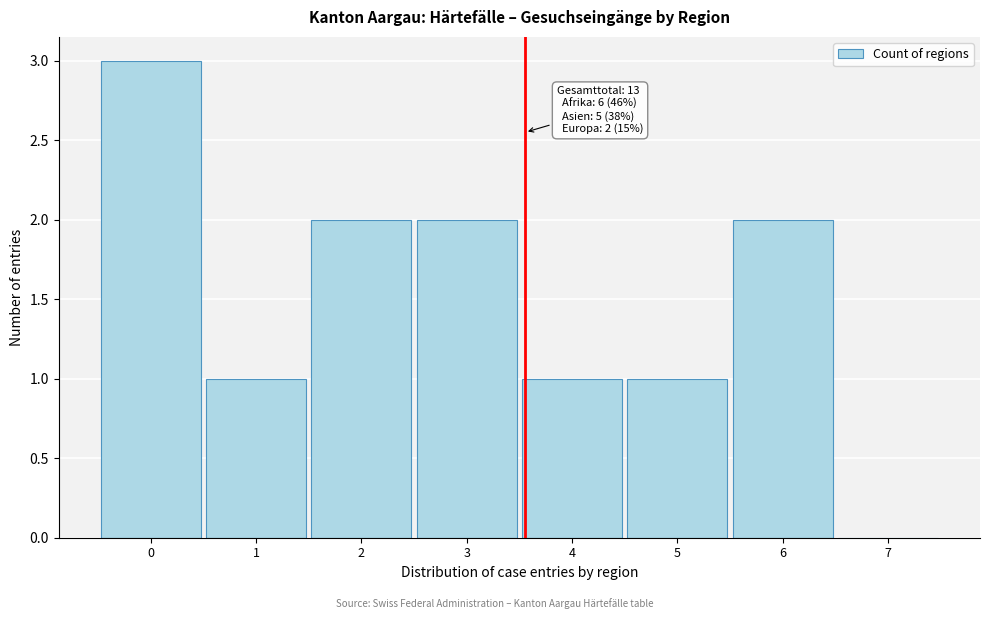

Which range on the x-axis has the tallest bar?

-0.5 to 0.5